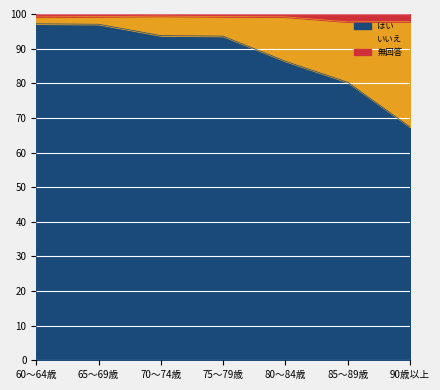

The はい series shows 97.2 at 60～64歳. True or false?

True